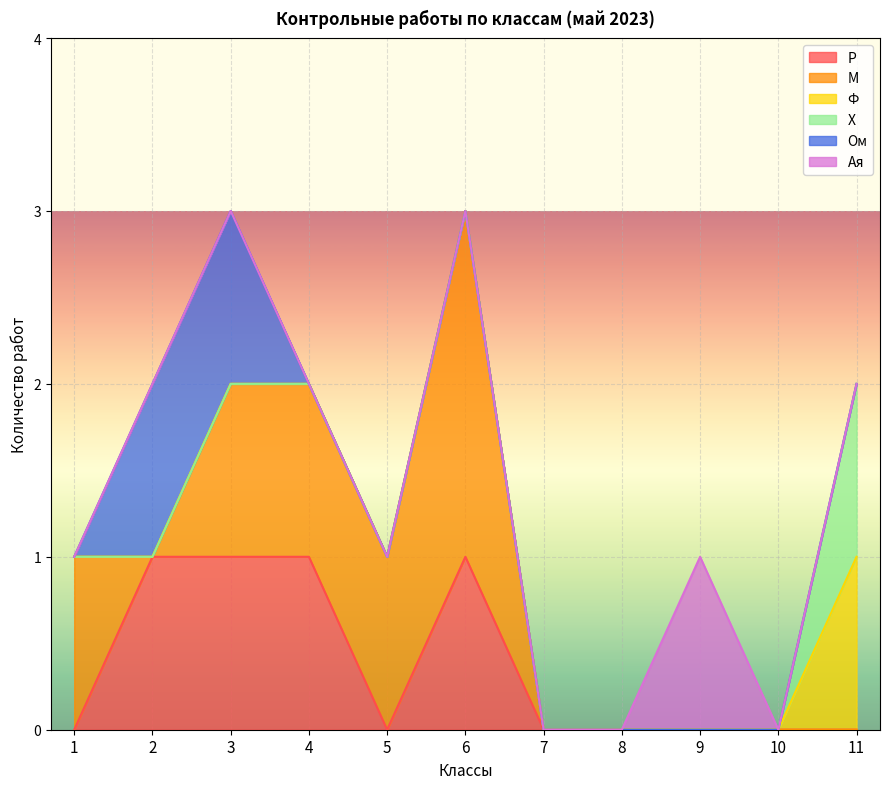

At which category is the sum across all series the highest?

3